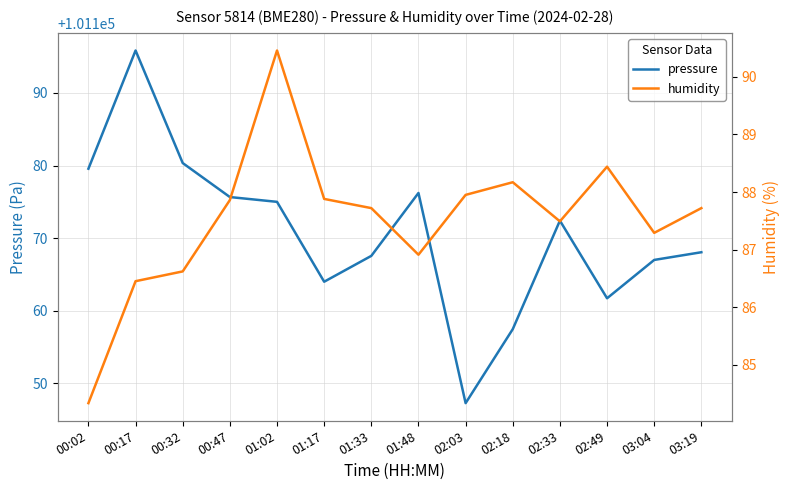

What is the label of the 7th point from the right?

01:48